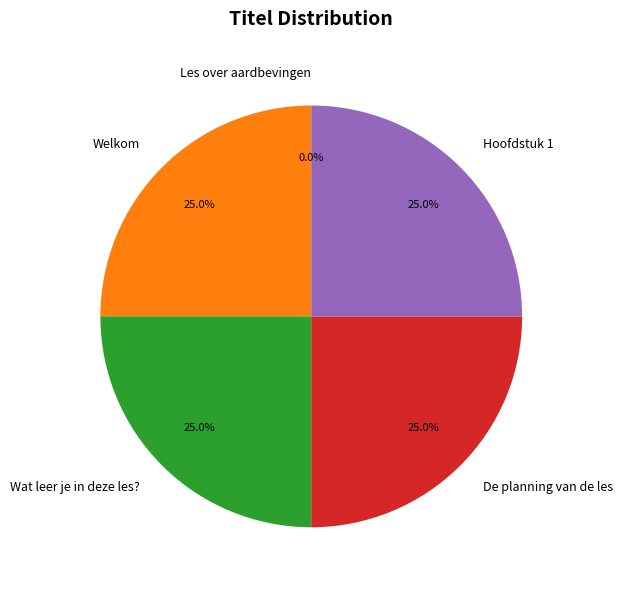

What is the ratio of the value at Hoofdstuk 1 to the value at Welkom?

1.0